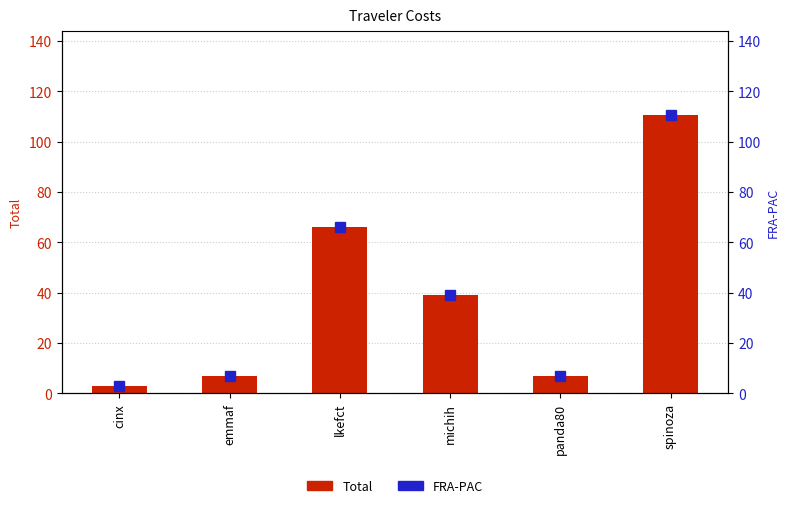

Which series changed the most between lkefct and michih?

Total